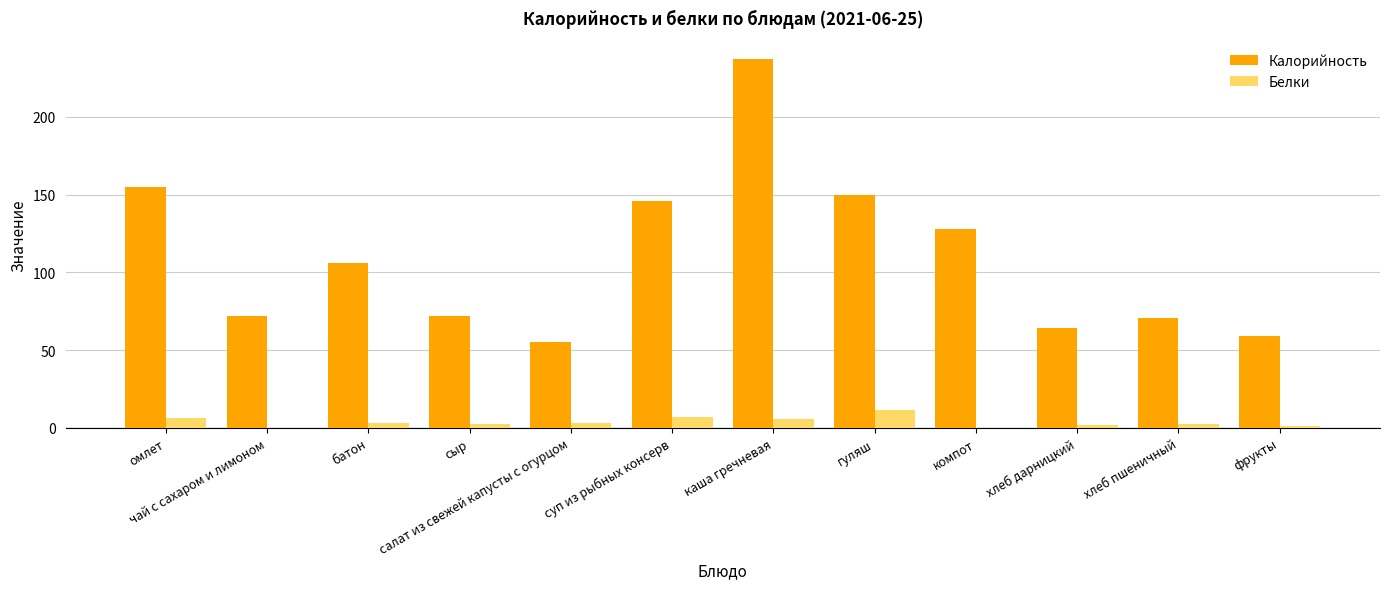

At which category is the sum across all series the highest?

каша гречневая